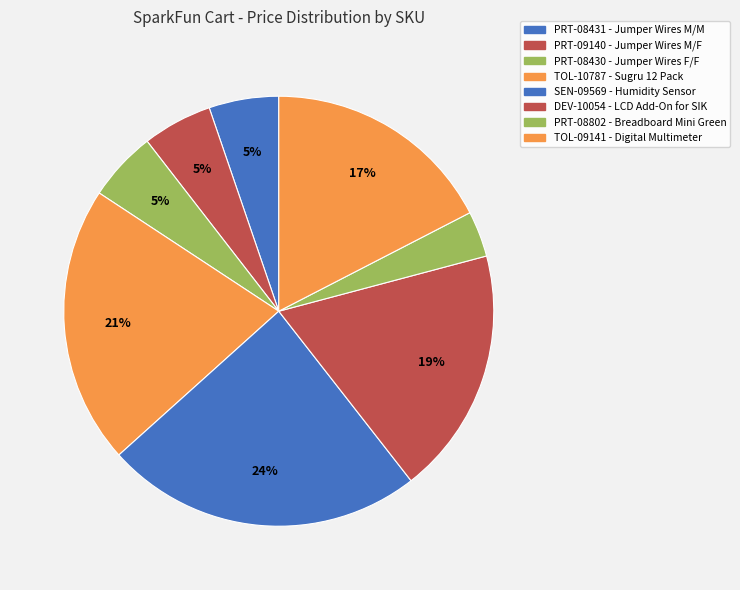

To the nearest percent, what portion does PRT-08431 represent?

5%